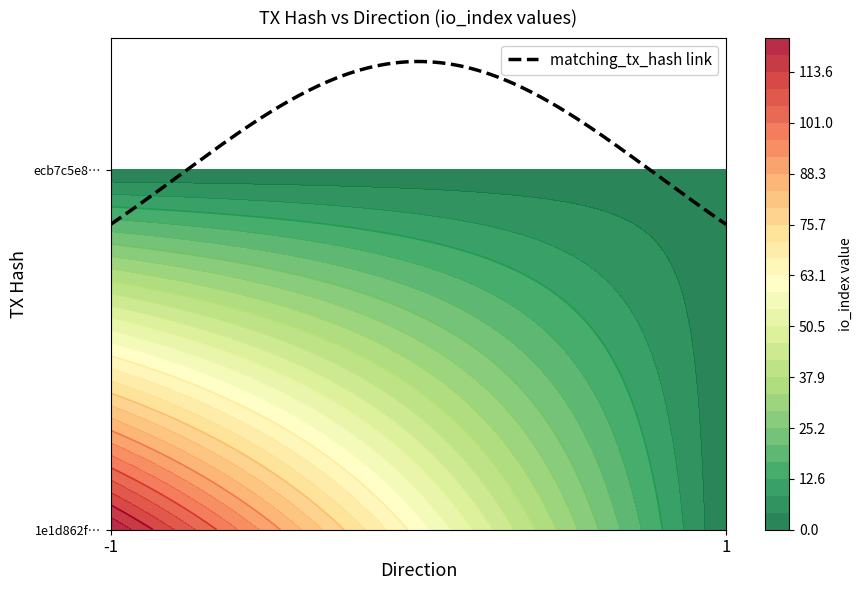

Which label corresponds to the smallest value in the chart?

direction